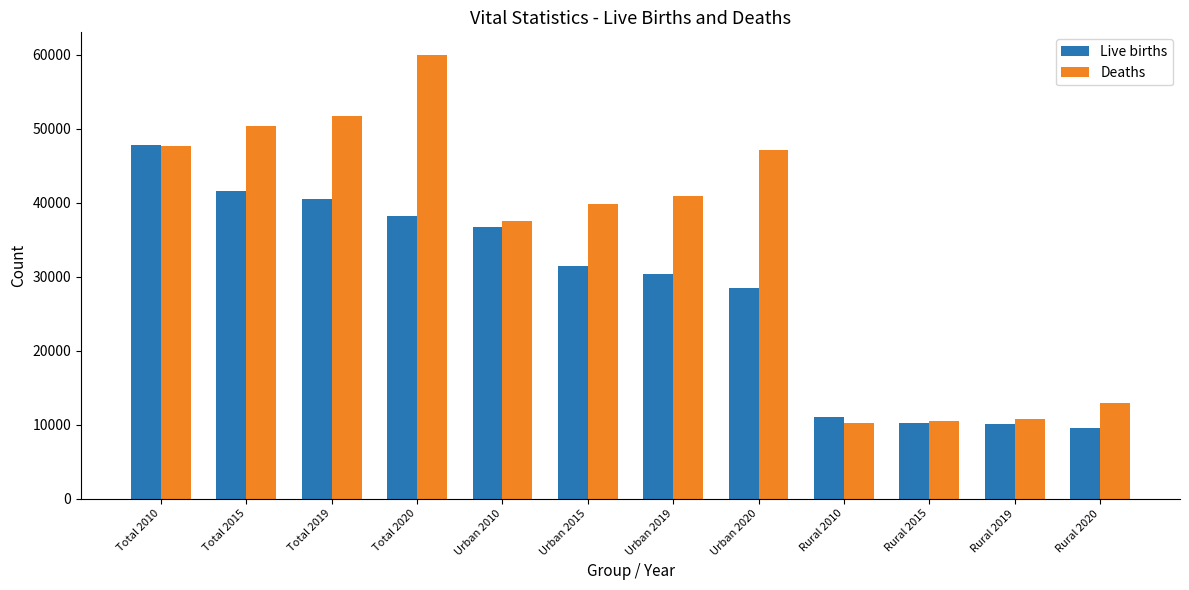

Which label corresponds to the smallest value in the chart?

Rural 2020